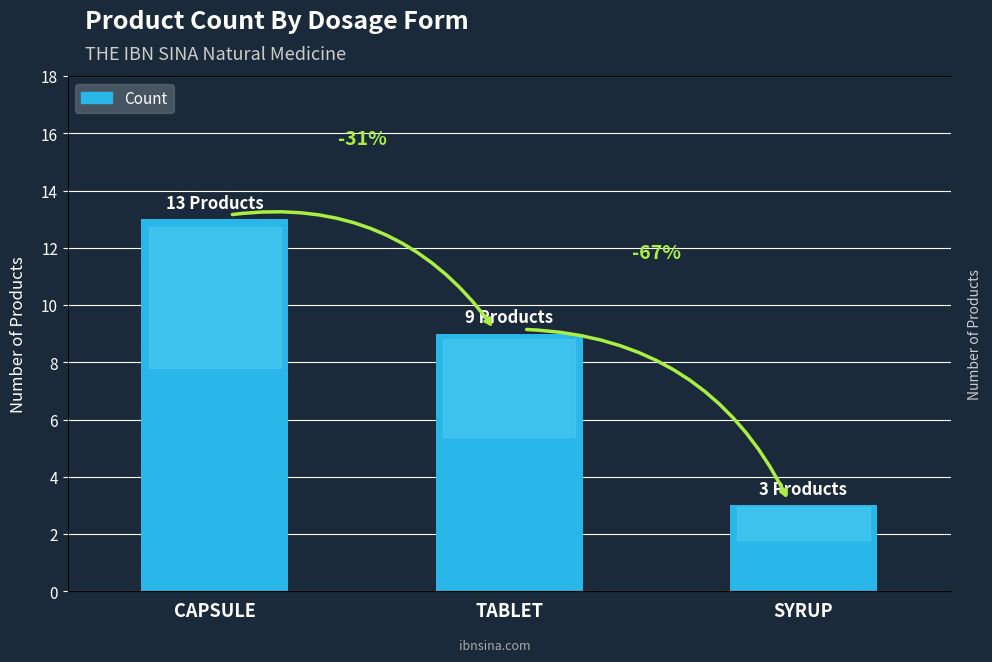

Count the values in the range 3 to 13.

3